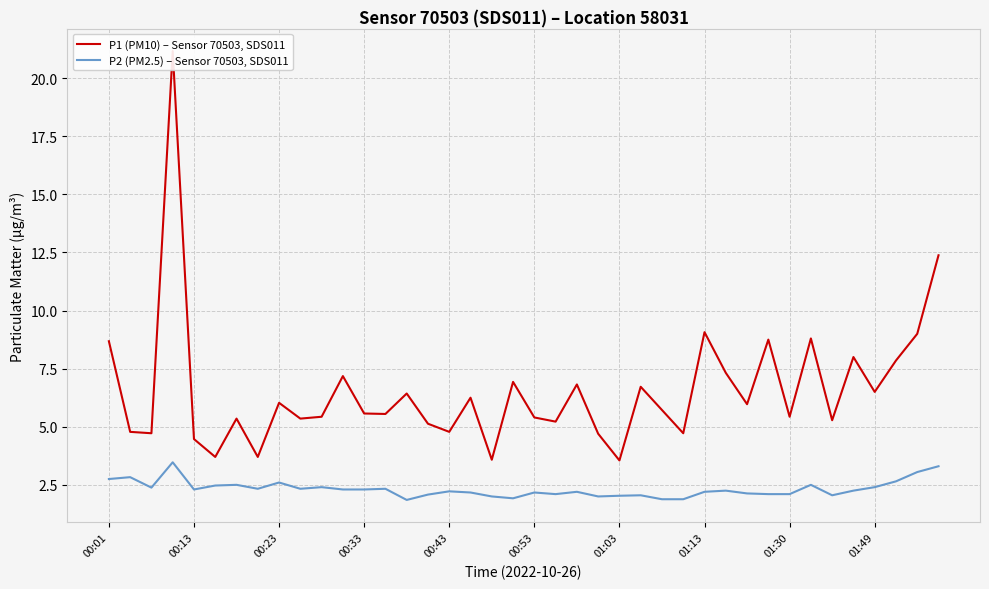

How many data points does each series have?

40